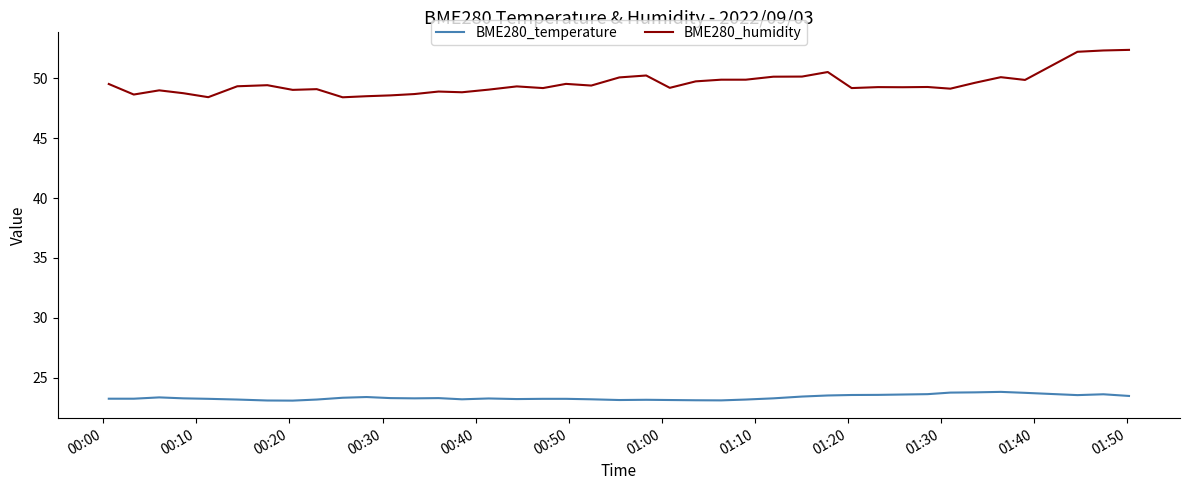

Which series has the largest range (max minus min)?

BME280_humidity